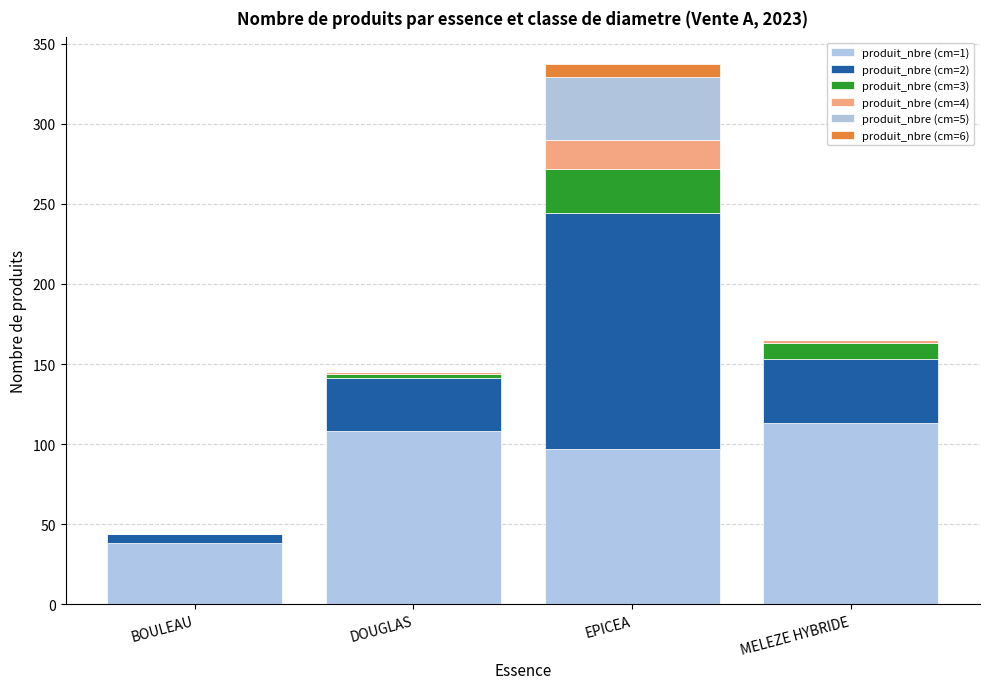

Count the number of data series in this chart.

6